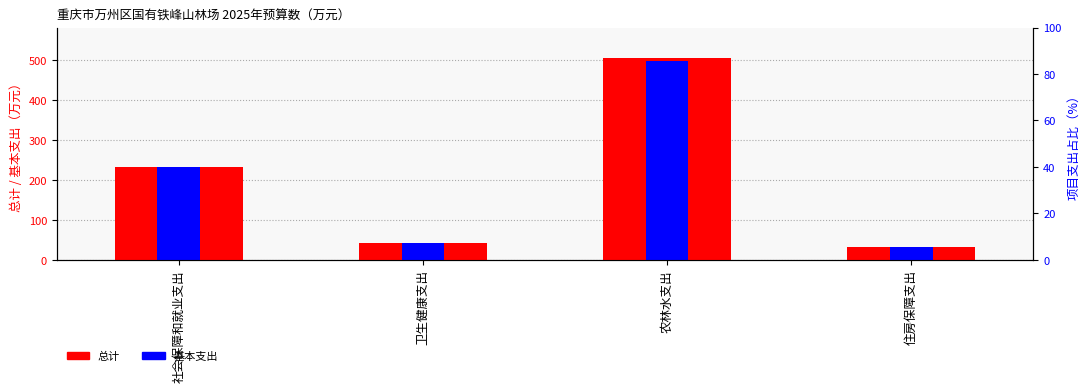

How many groups of bars are there?

4